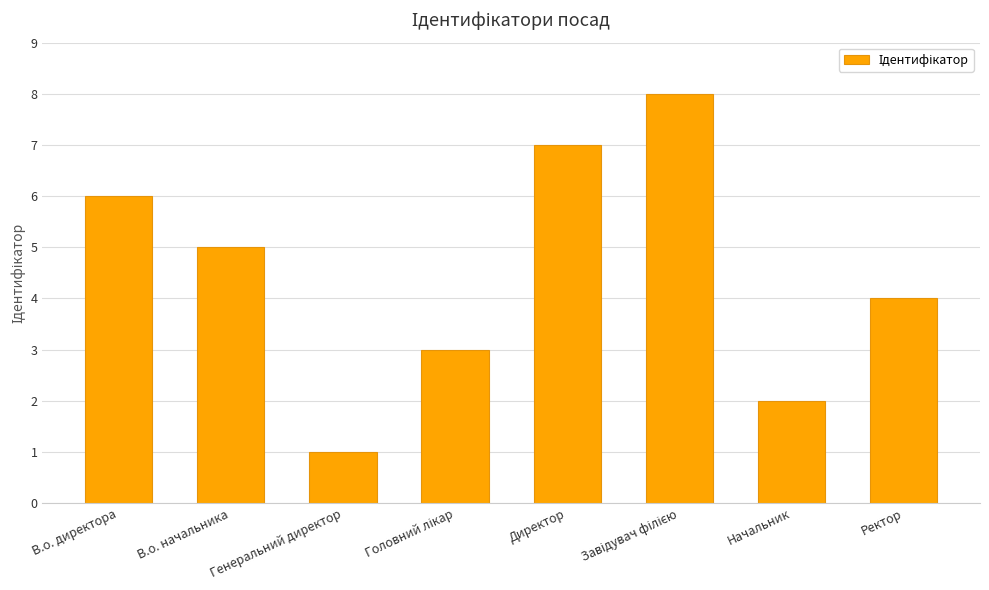

Is it true that the value at Ректор is 4?

True